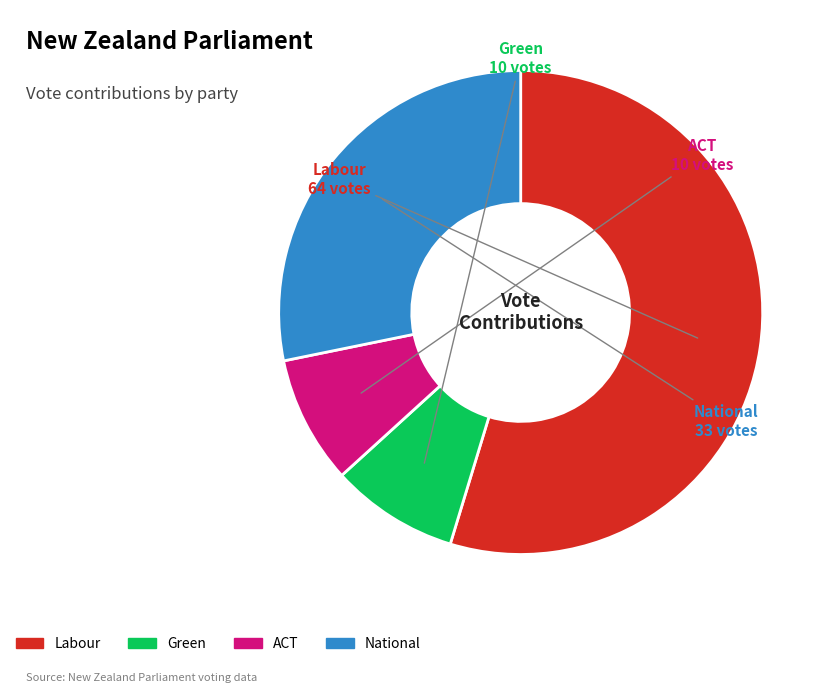

Is it true that National is 23% of the pie?

False